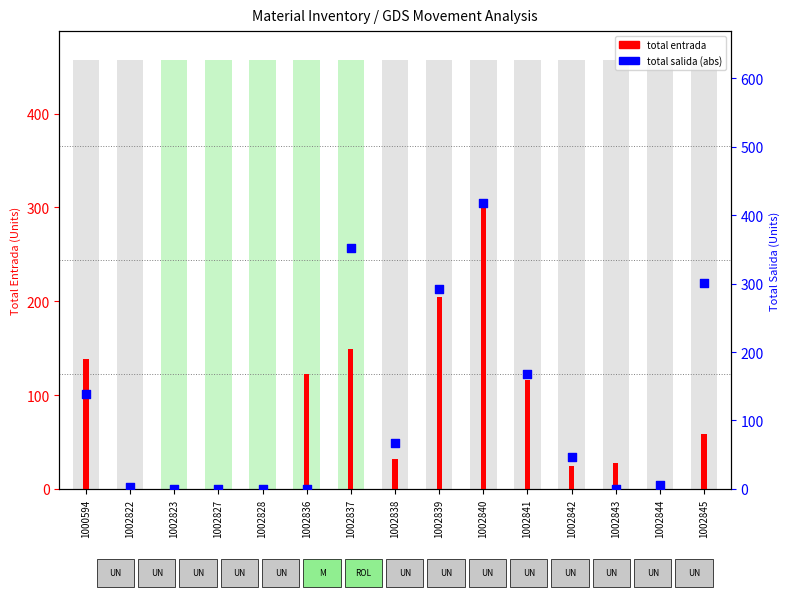

Between 1002838 and 1000594, which is larger?

1000594